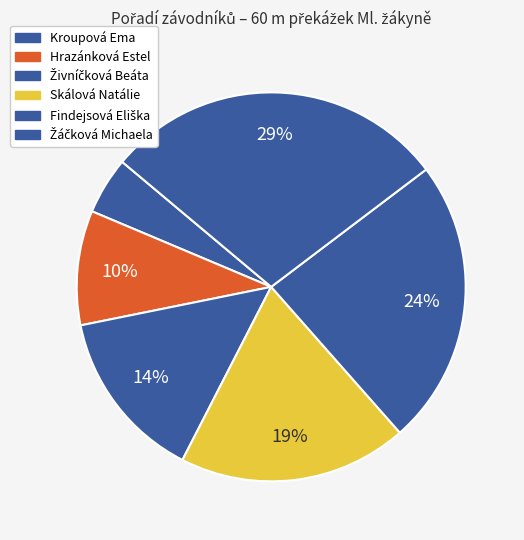

How many segments does this pie chart have?

6